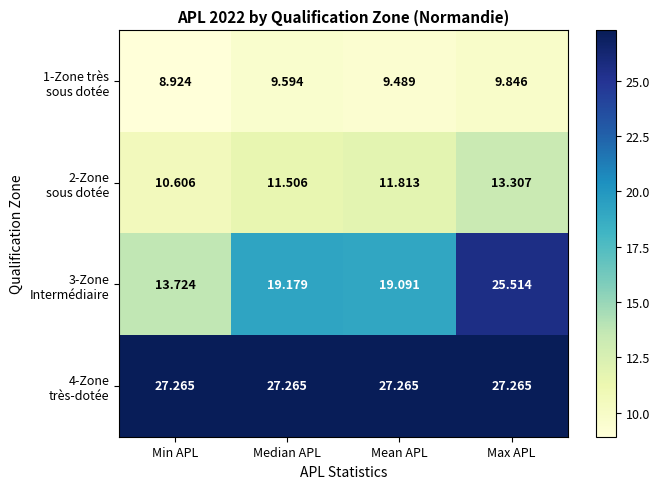

At which category is the sum across all series the highest?

Max APL